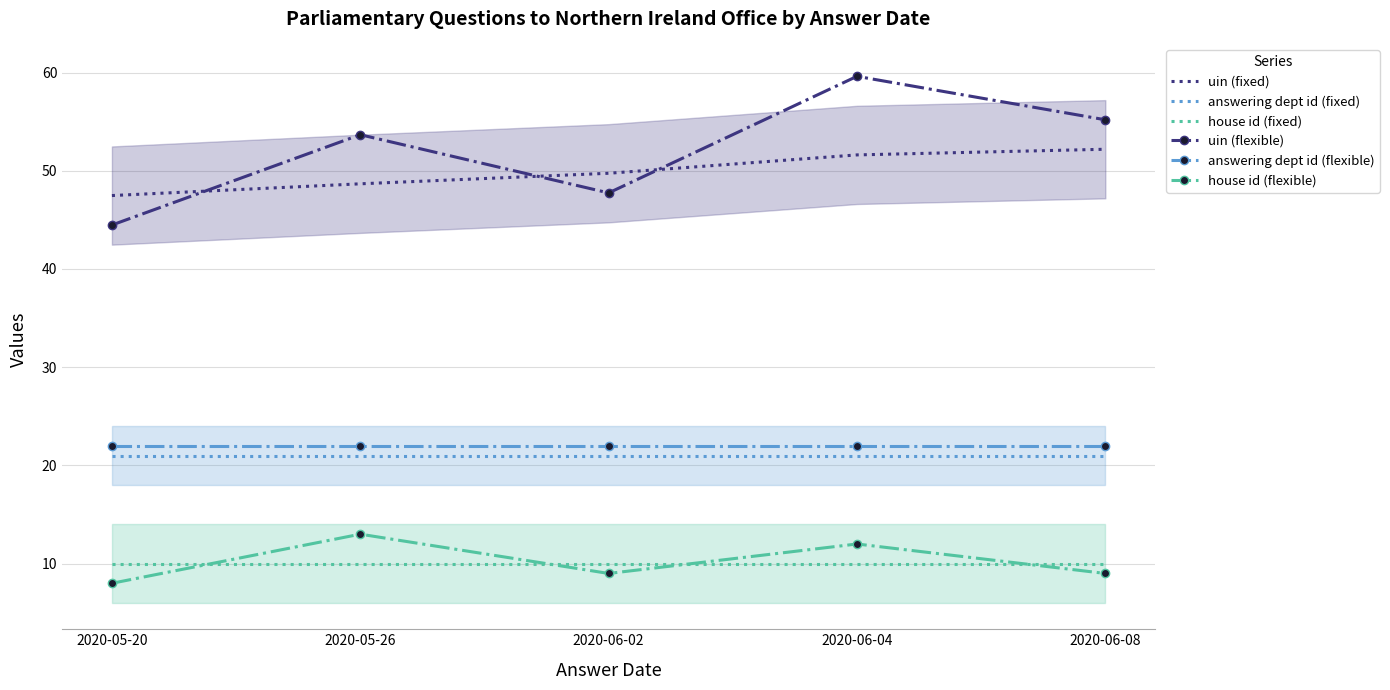

What is the maximum value for answering dept id (flexible)?

22.0